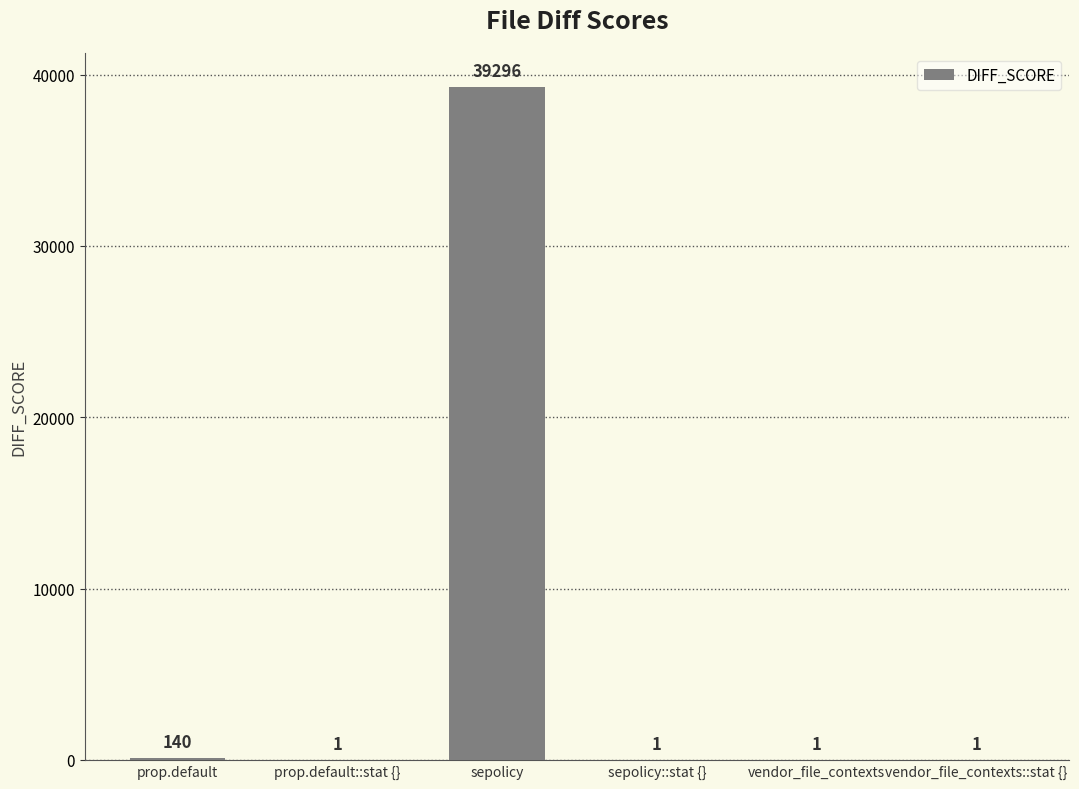

What is the change in value from prop.default to sepolicy?

+39156